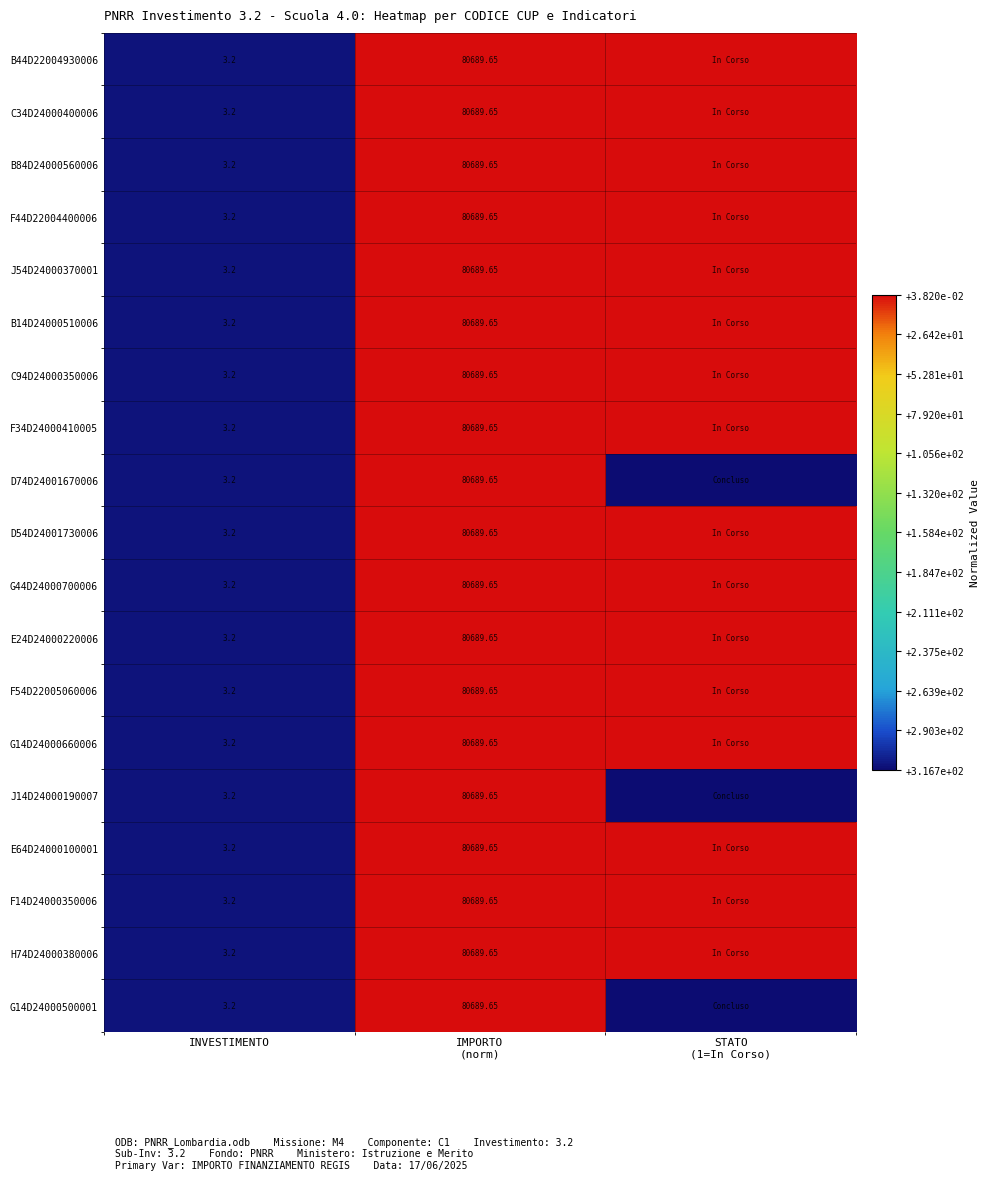

At which label does G44D24000700006 reach its minimum?

INVESTIMENTO